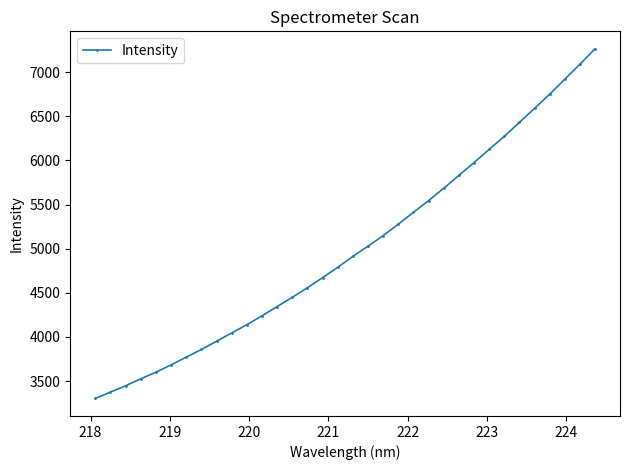

True or false: there are more than 0 points higher than both neighbors.

False